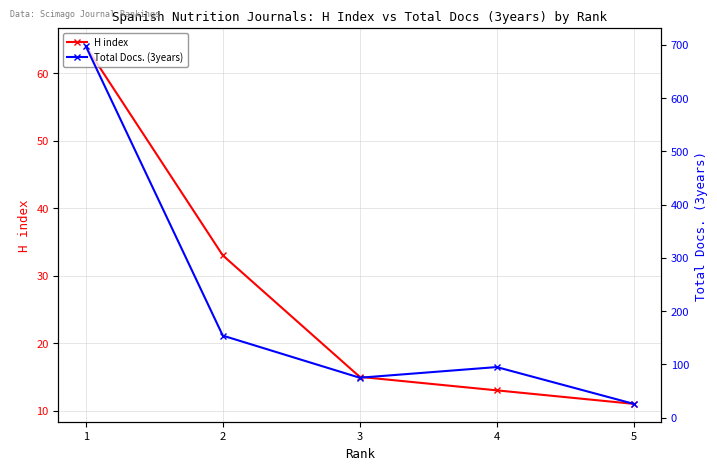

List the labels in order of Total Docs. (3years) value, largest first.

1, 2, 4, 3, 5